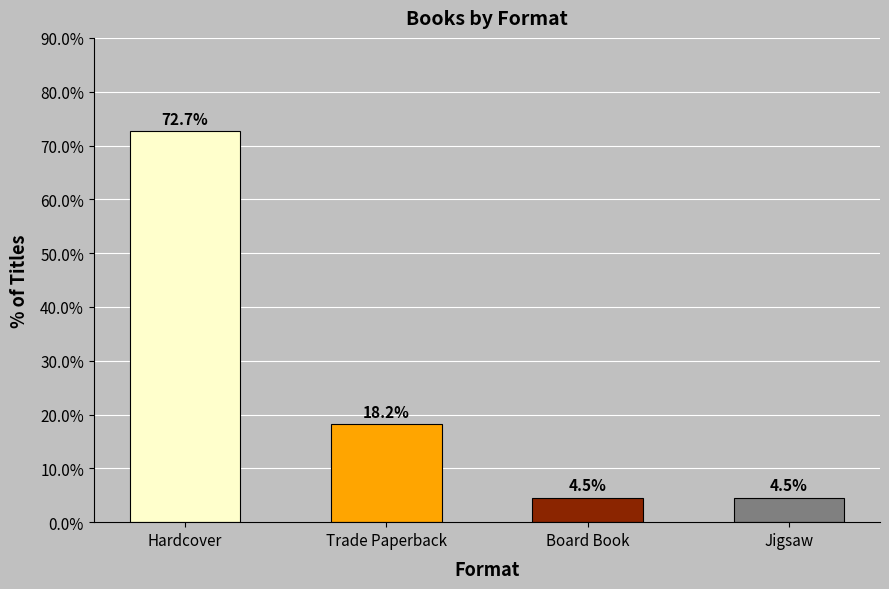

Approximately how many times larger is the value at Jigsaw compared to Board Book?

1.0